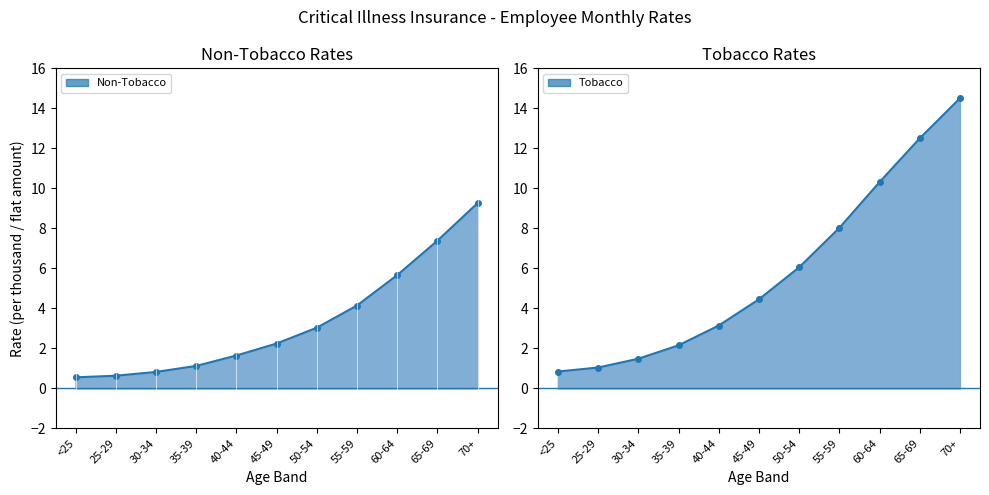

True or false: Tobacco has a value of 0.8 at <25.

True